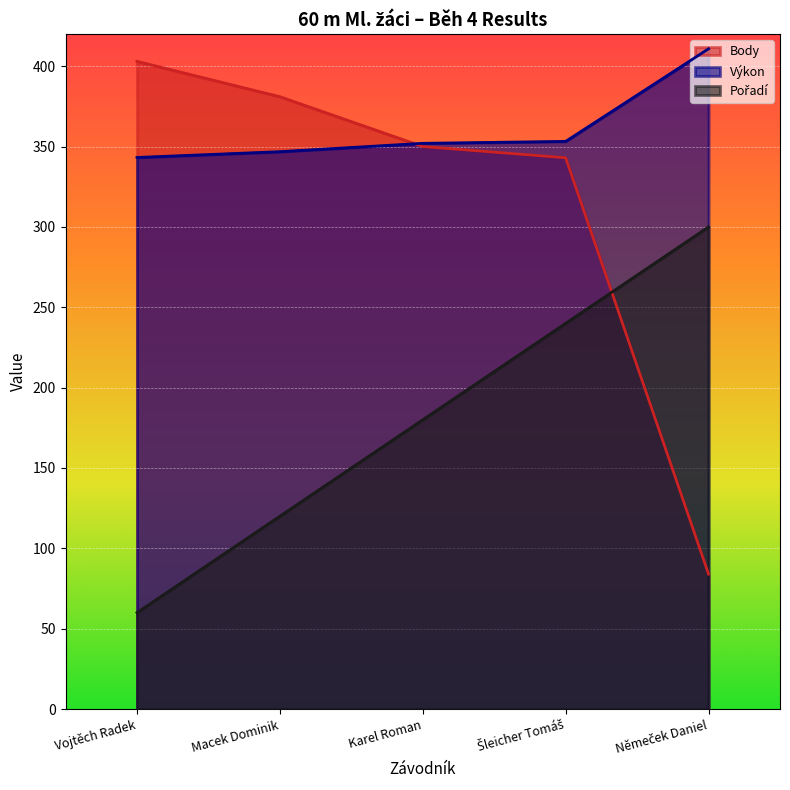

What is the value of the Body point at the 1st from the left?

403.0